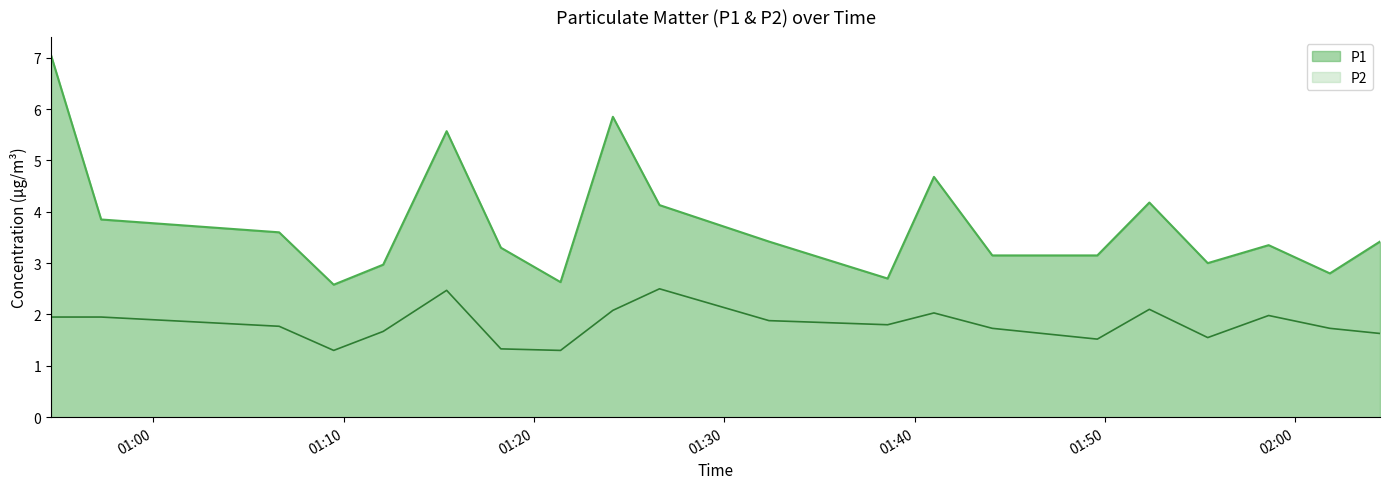

Reading left to right, extract all data points from this chart.

P1: 2024-03-23T00:54:38=7.0	2024-03-23T00:57:16=3.9	2024-03-23T01:06:37=3.6	2024-03-23T01:09:29=2.6	2024-03-23T01:12:05=3.0	2024-03-23T01:15:25=5.6	2024-03-23T01:18:16=3.3	2024-03-23T01:21:24=2.6	2024-03-23T01:24:09=5.8	2024-03-23T01:26:36=4.1	2024-03-23T01:32:21=3.4	2024-03-23T01:38:35=2.7	2024-03-23T01:41:01=4.7	2024-03-23T01:44:05=3.1	2024-03-23T01:49:36=3.1	2024-03-23T01:52:20=4.2	2024-03-23T01:55:24=3.0	2024-03-23T01:58:36=3.4	2024-03-23T02:01:49=2.8	2024-03-23T02:04:27=3.4
P2: 2024-03-23T00:54:38=1.9	2024-03-23T00:57:16=1.9	2024-03-23T01:06:37=1.8	2024-03-23T01:09:29=1.3	2024-03-23T01:12:05=1.7	2024-03-23T01:15:25=2.5	2024-03-23T01:18:16=1.3	2024-03-23T01:21:24=1.3	2024-03-23T01:24:09=2.1	2024-03-23T01:26:36=2.5	2024-03-23T01:32:21=1.9	2024-03-23T01:38:35=1.8	2024-03-23T01:41:01=2.0	2024-03-23T01:44:05=1.7	2024-03-23T01:49:36=1.5	2024-03-23T01:52:20=2.1	2024-03-23T01:55:24=1.6	2024-03-23T01:58:36=2.0	2024-03-23T02:01:49=1.7	2024-03-23T02:04:27=1.6